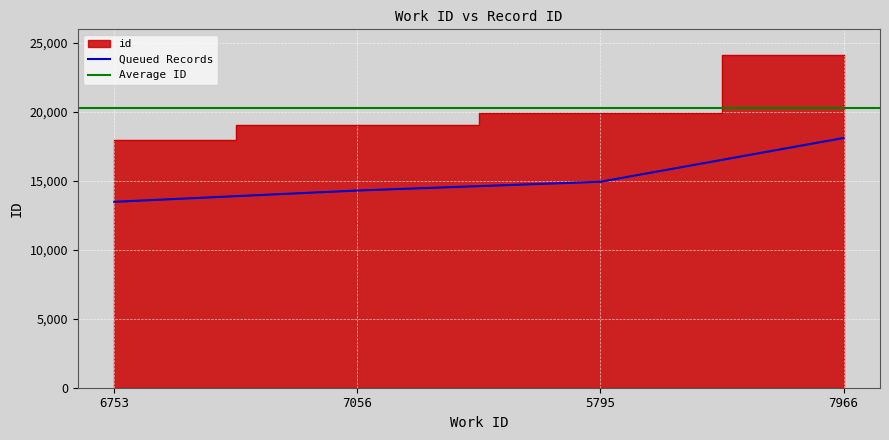

What is the sum of the values at 5795 and 6753?

37904